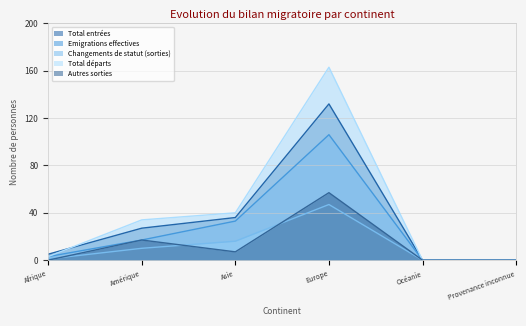

The value of Autres sorties at Océanie is 0. True or false?

True